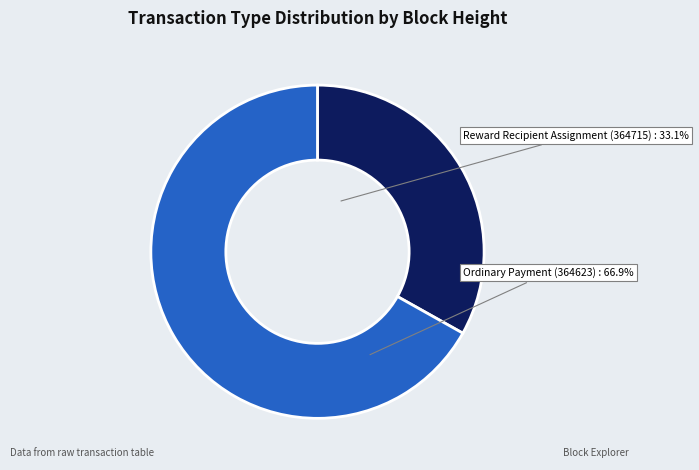

What is the ratio of the value at Ordinary Payment (364623) to the value at Reward Recipient Assignment (364715)?

2.0